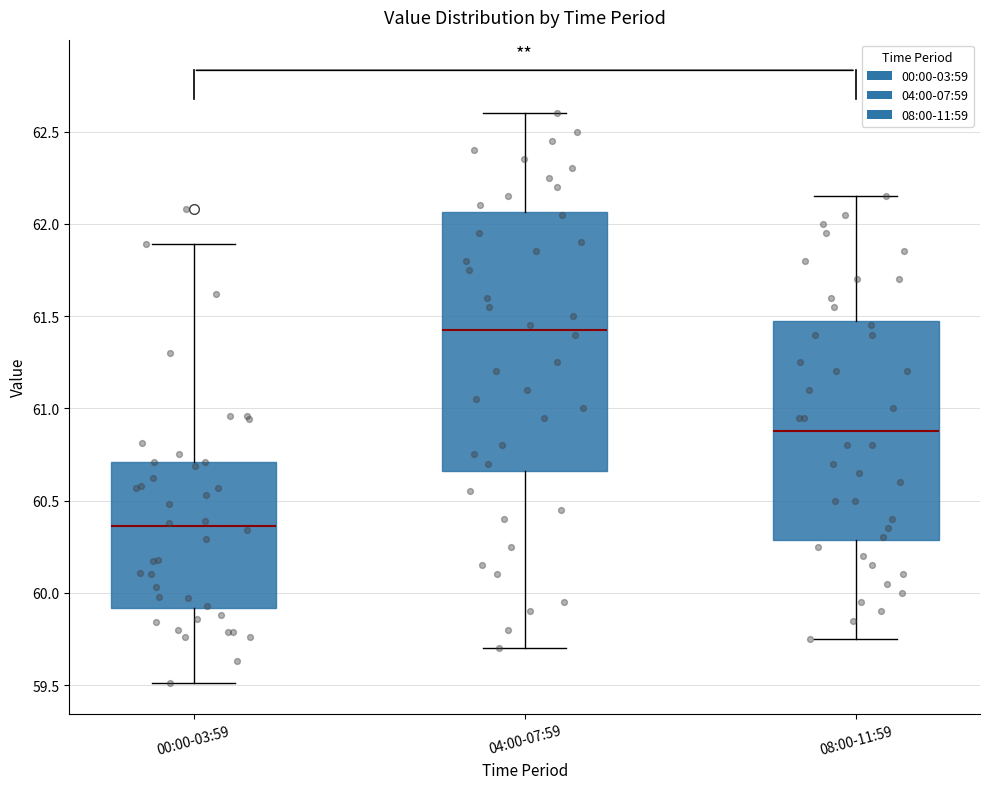

Which box has the lowest median line?

00:00-03:59